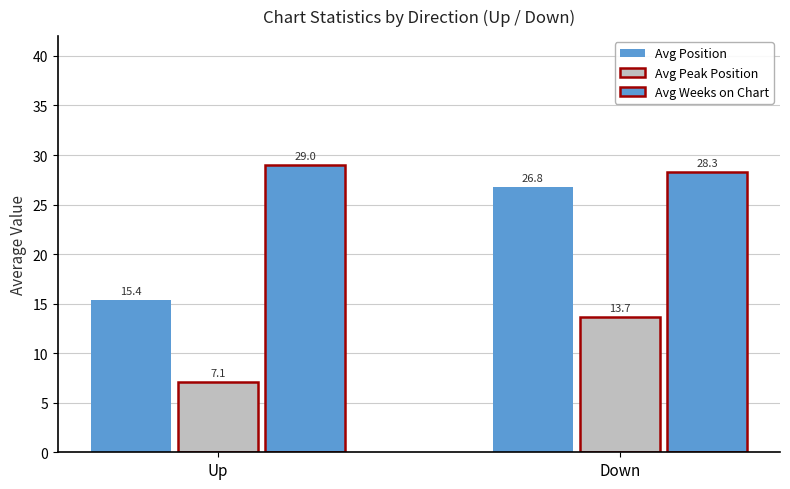

What is the minimum value for Avg Weeks on Chart?

28.3